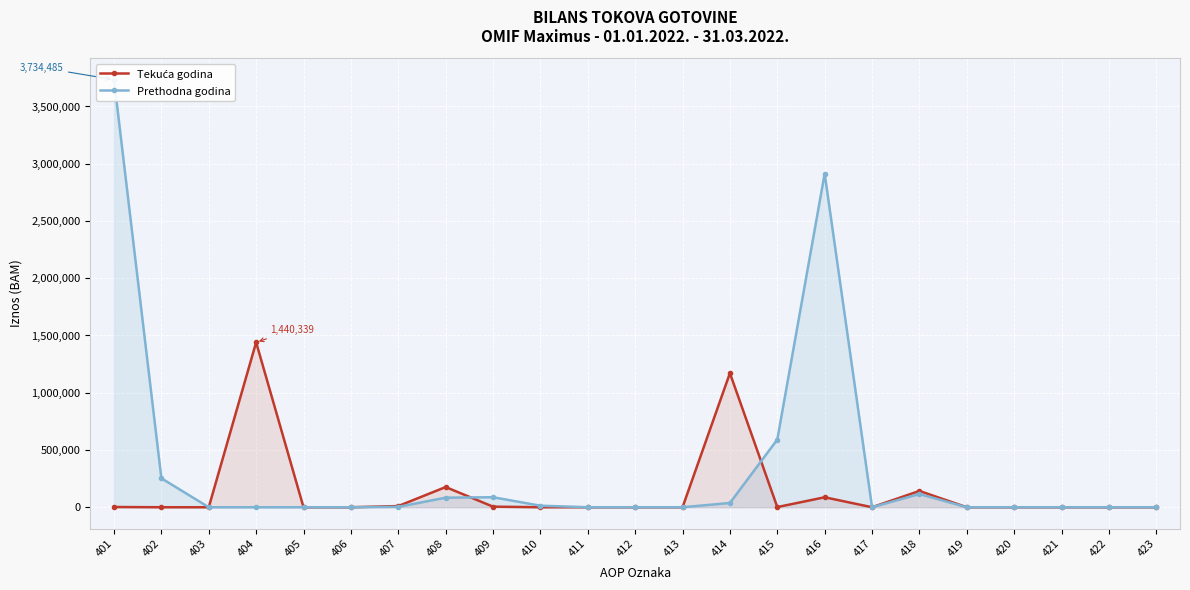

What are all the series names shown in the legend?

Tekuća godina, Prethodna godina